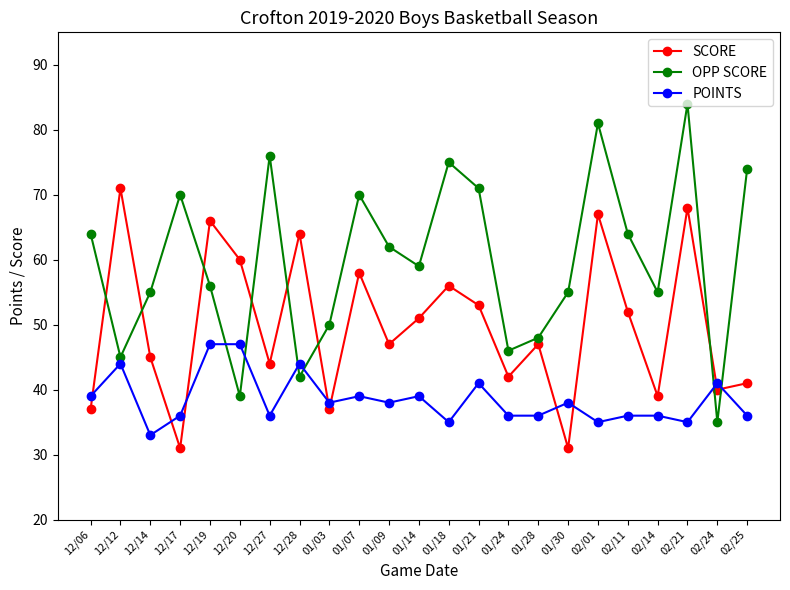

Which series has the largest total across all categories?

OPP SCORE